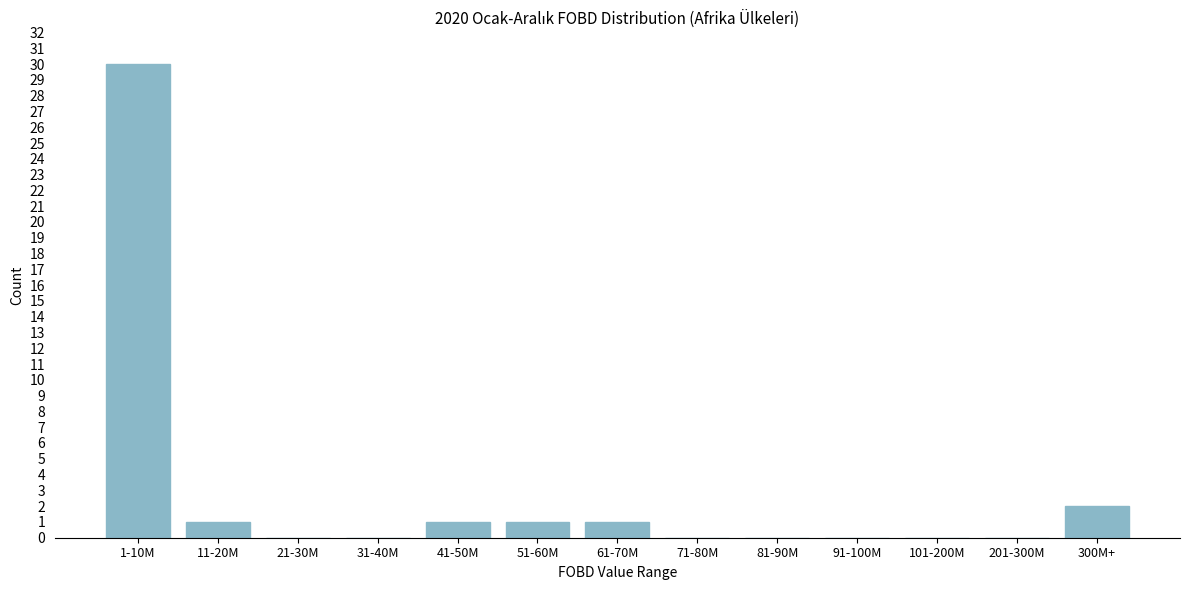

Reading left to right, extract all data points from this chart.

1-10M=30	11-20M=1	21-30M=0	31-40M=0	41-50M=1	51-60M=1	61-70M=1	71-80M=0	81-90M=0	91-100M=0	101-200M=0	201-300M=0	300M+=2